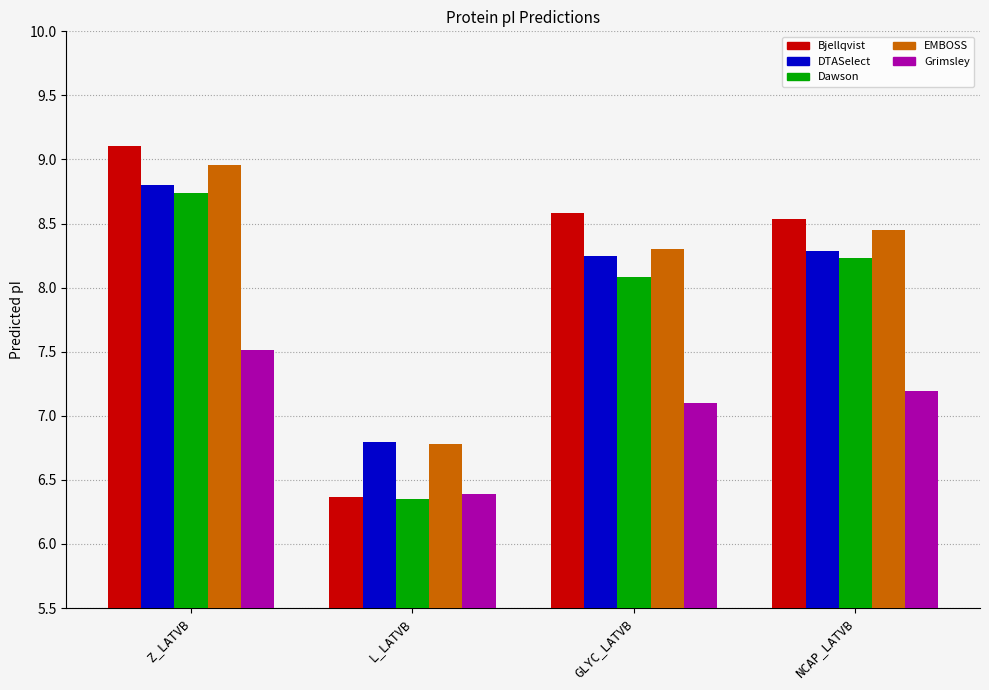

What is the label of the 2nd bar from the left?

L_LATVB